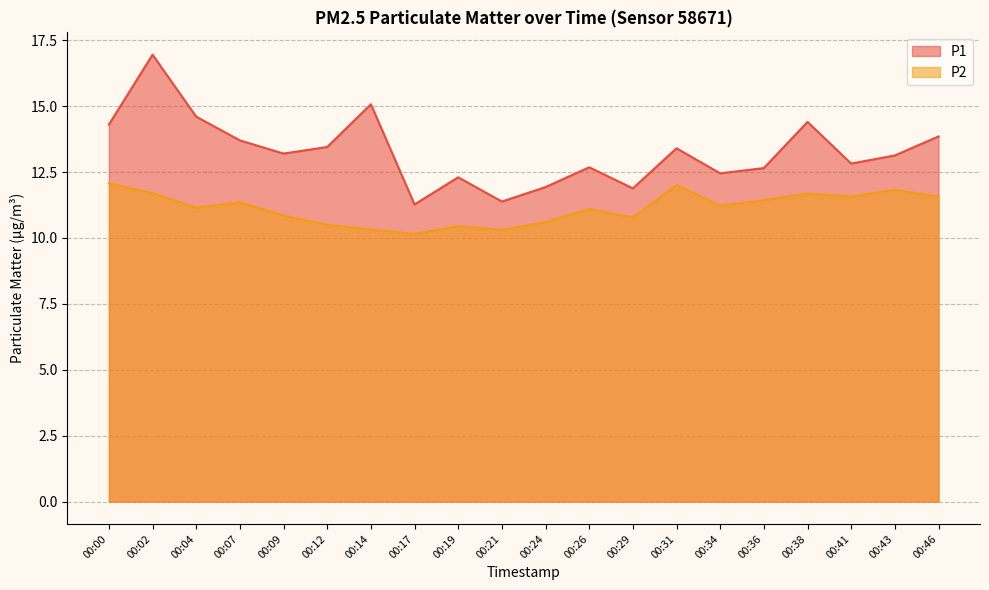

At which category does P2 reach its first local valley?

00:04